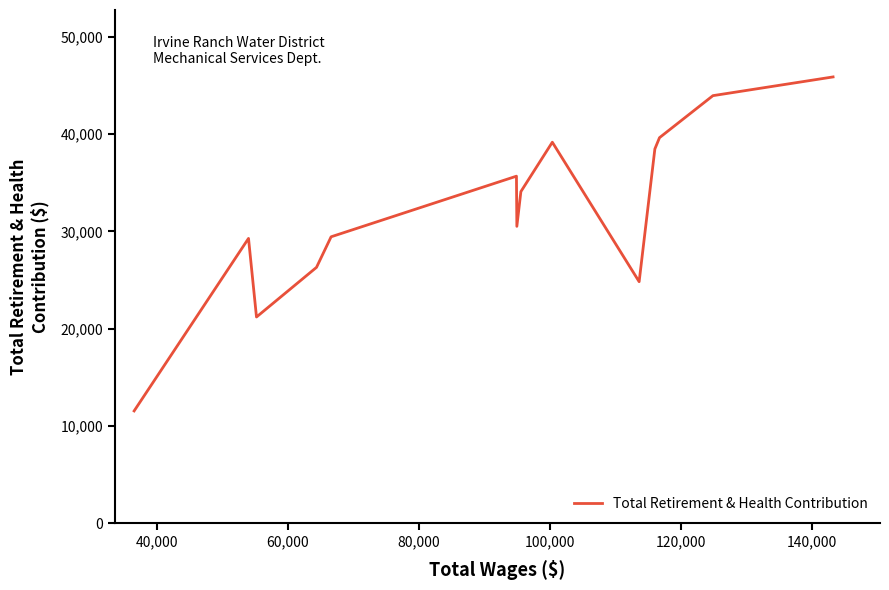

What is the maximum value shown in the chart?

45875